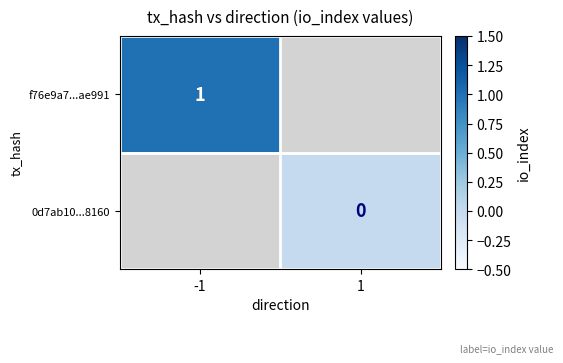

Is the value of f76e9a7...ae991 at -1 greater than the value of 0d7ab10...8160 at 1?

Yes